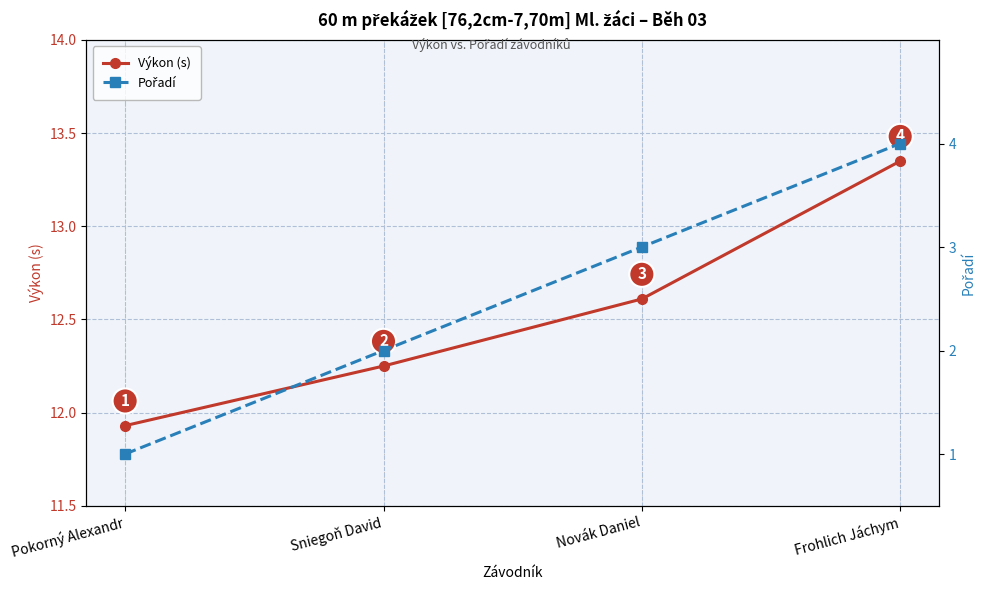

What value does the Pořadí series have at Novák Daniel?

3.0